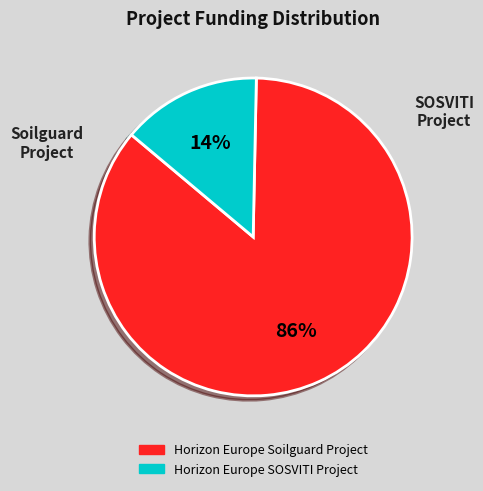

Which category accounts for the majority?

Horizon Europe Soilguard Project